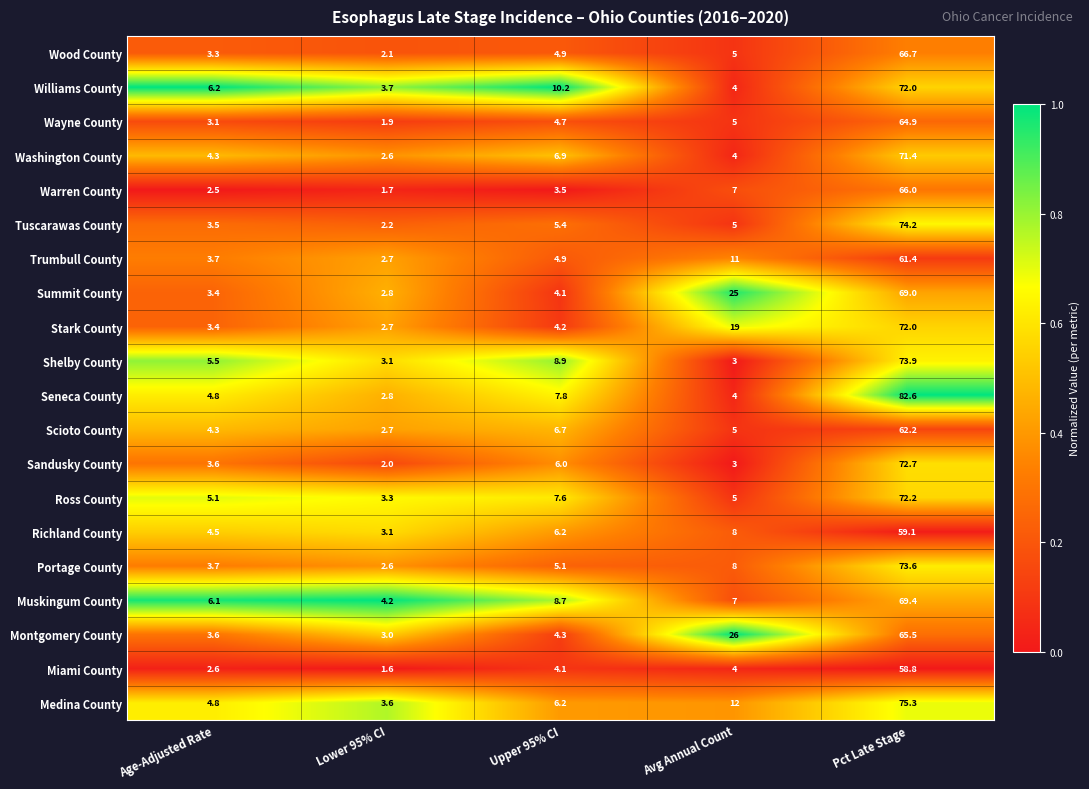

Count the number of data series in this chart.

20